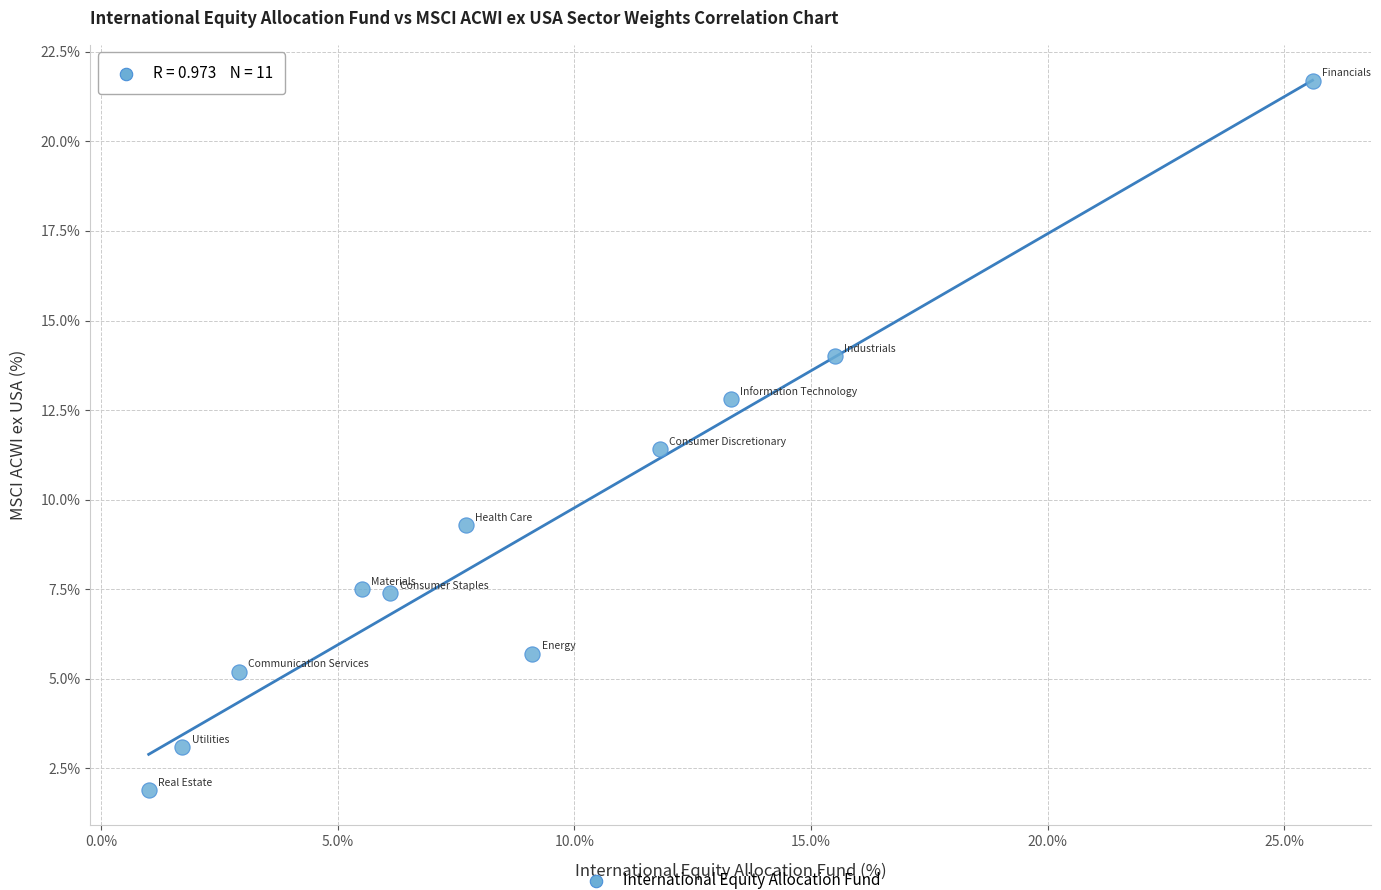

What Y value in the scatter plot is closest to 11?

11.4